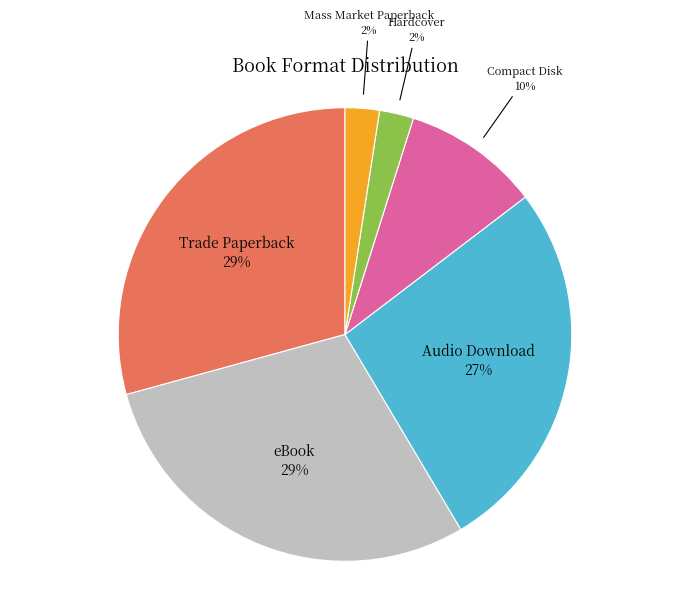

To the nearest percent, what is the difference between the Audio Download and eBook slice percentages?

2%